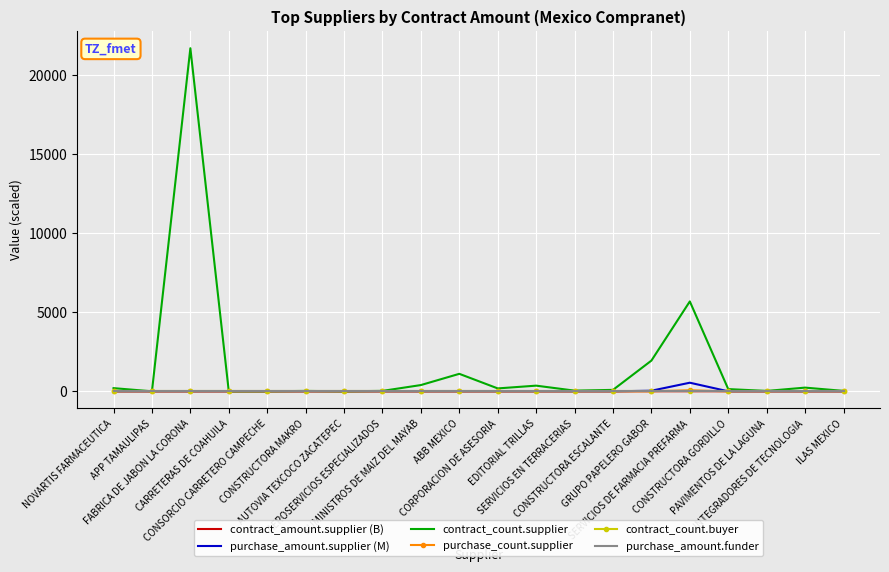

At how many categories does at least one series exceed 3906?

2